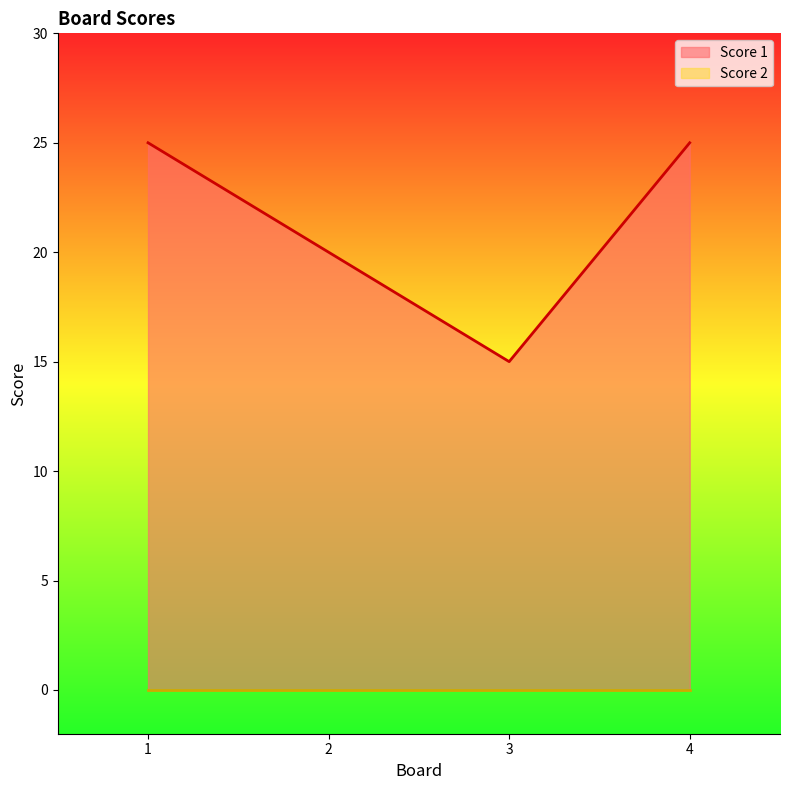

What is the value of the 1st point from the left?

25